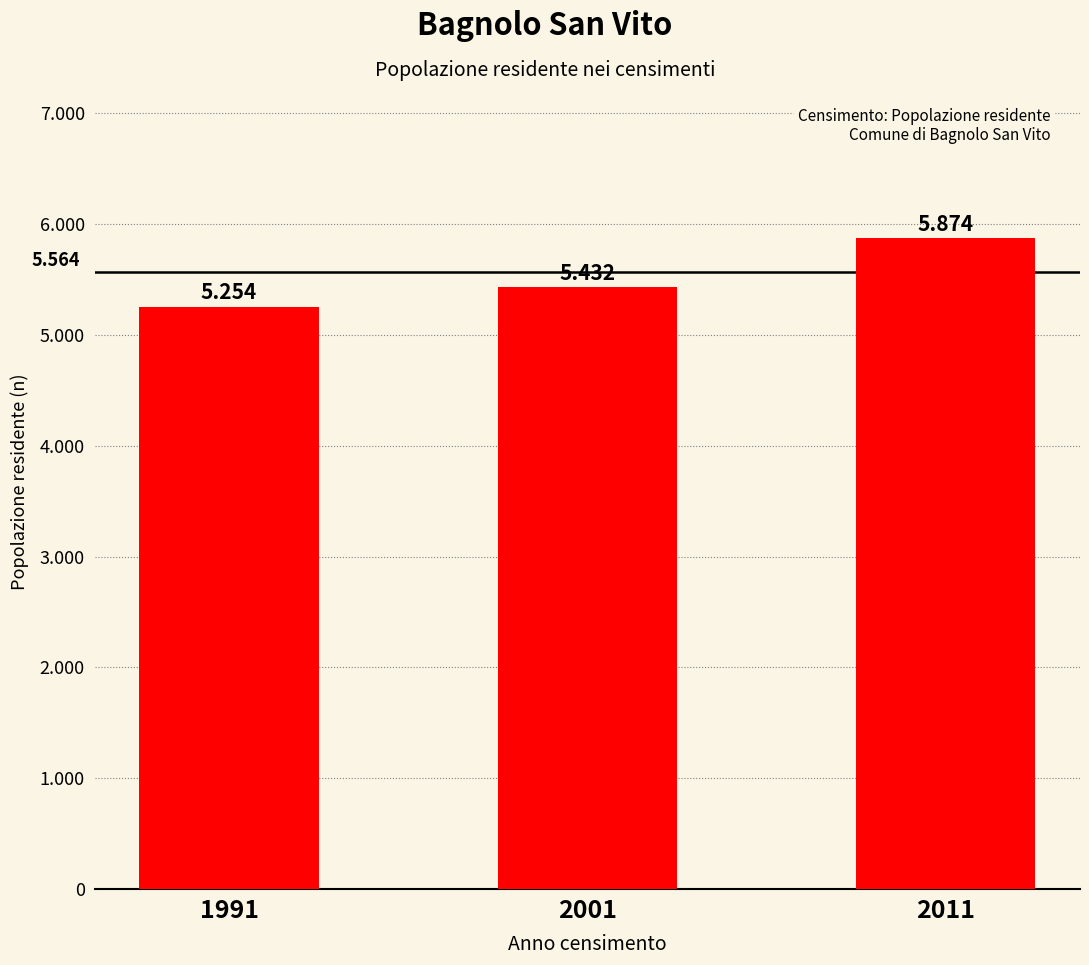

What is the maximum value shown in the chart?

5874